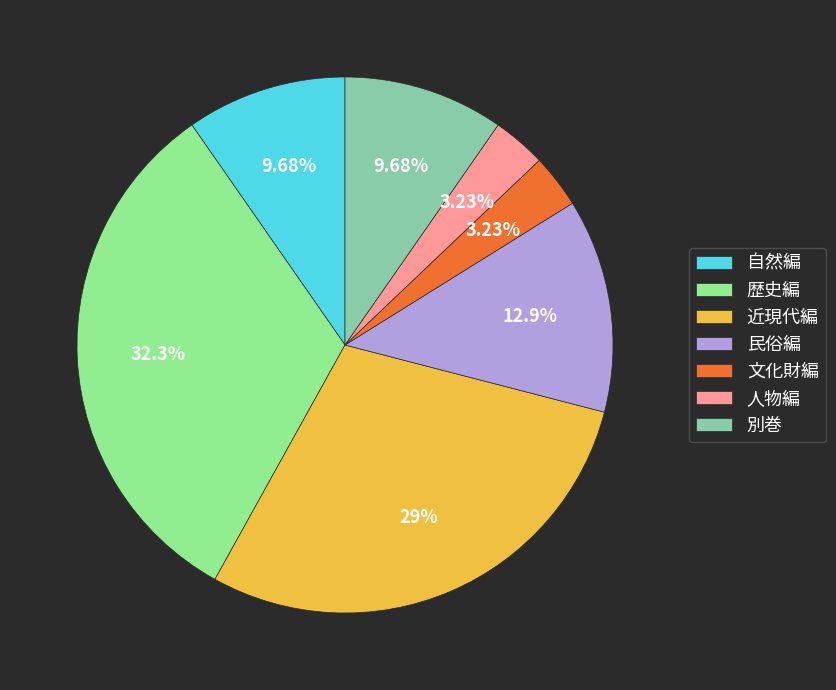

What is the total percentage of 別巻 and 歴史編?

41.9%